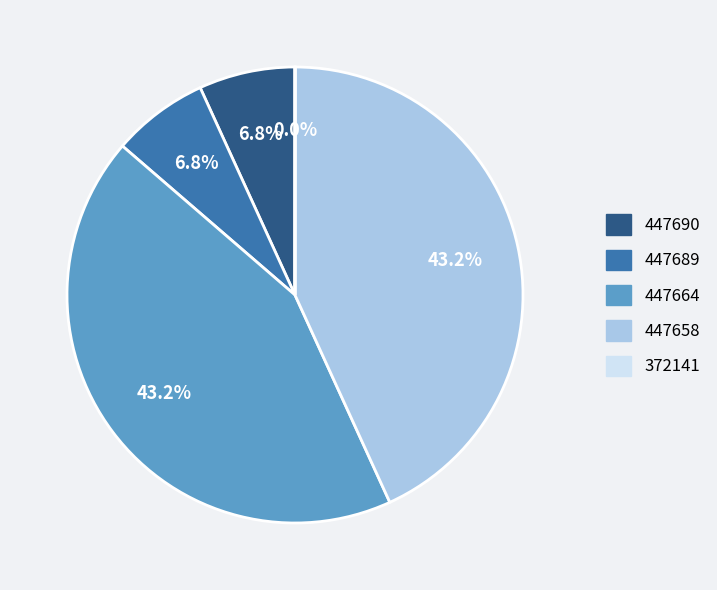

To the nearest percent, what is the average slice percentage?

20%